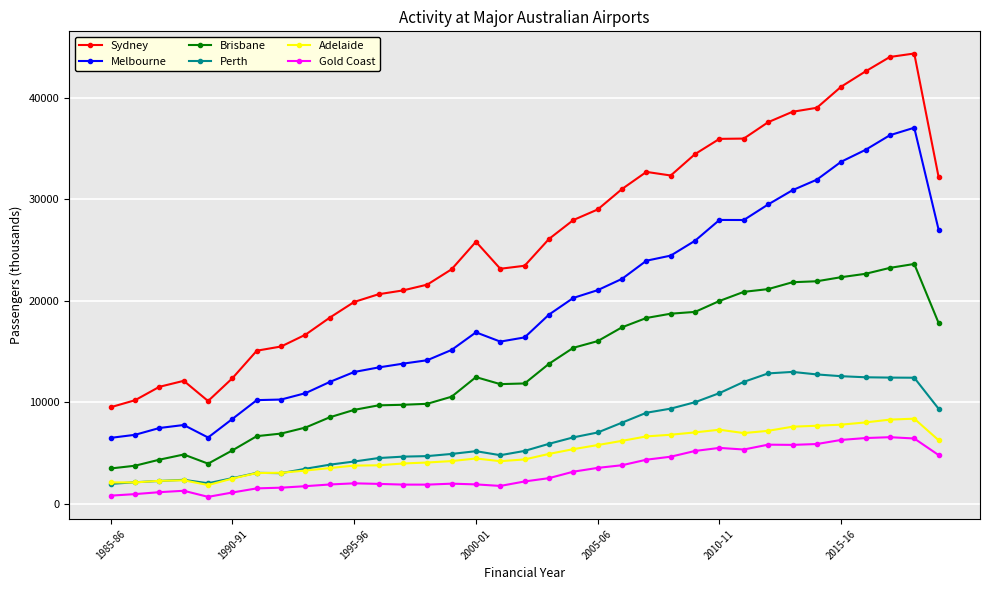

How many distinct data groups are displayed?

6